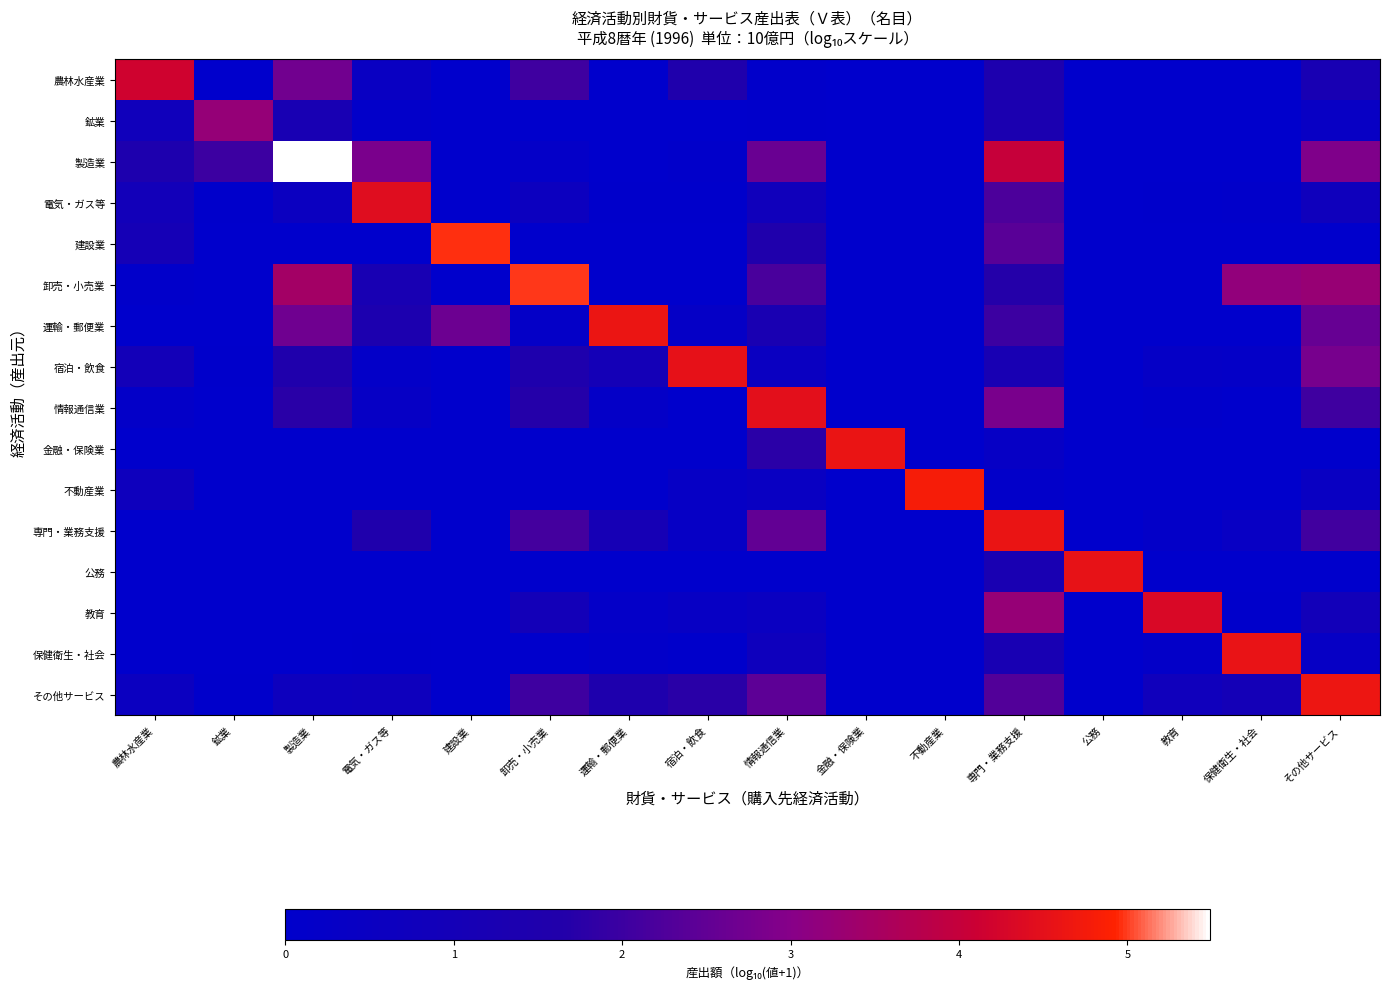

List the series in order of their peak value, lowest first.

鉱業, 農林水産業, 教育, 電気・ガス等, 情報通信業, 宿泊・飲食, 公務, 保健衛生・社会, 専門・業務支援, 金融・保険業, 運輸・郵便業, その他サービス, 不動産業, 建設業, 卸売・小売業, 製造業